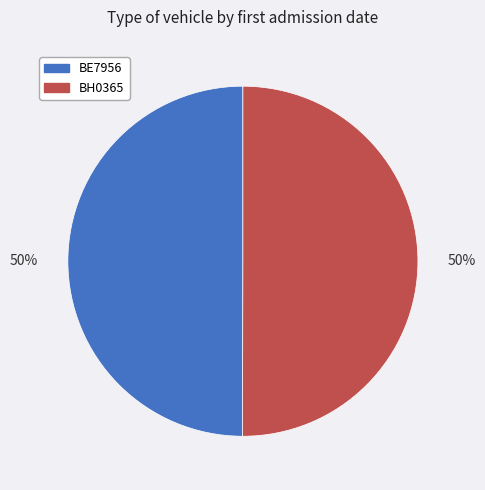

Is it true that BH0365 is 50% of the pie?

True